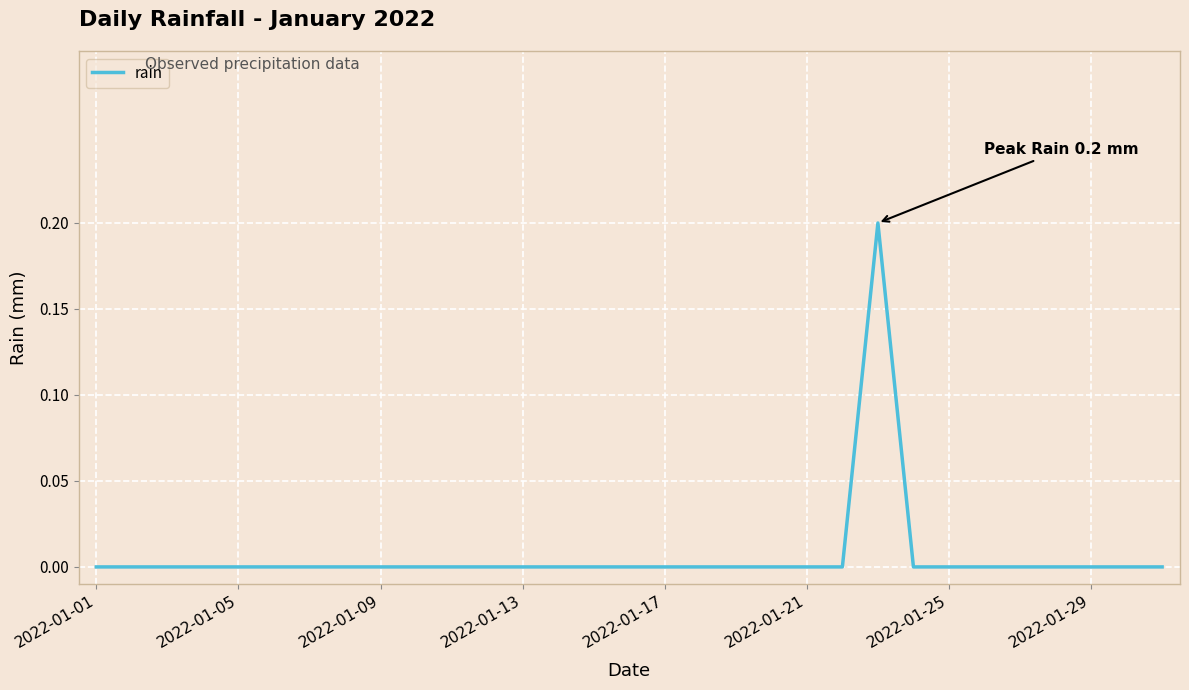

True or false: the data shows -0.1 at 2022-01-05.

False